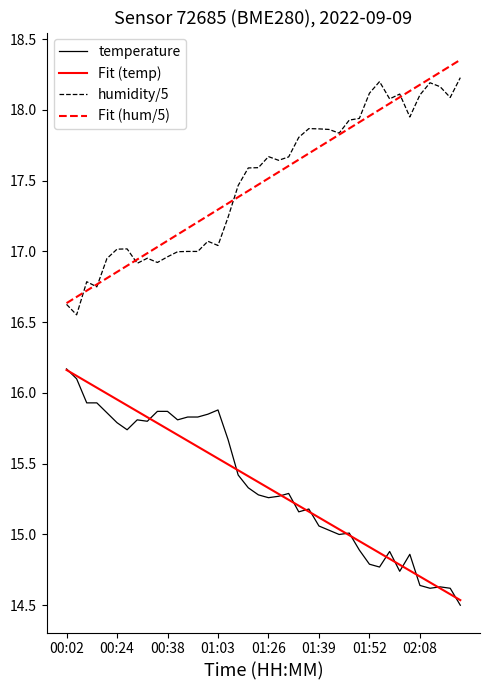

True or false: temperature and Fit (hum/5) intersect in this chart.

False